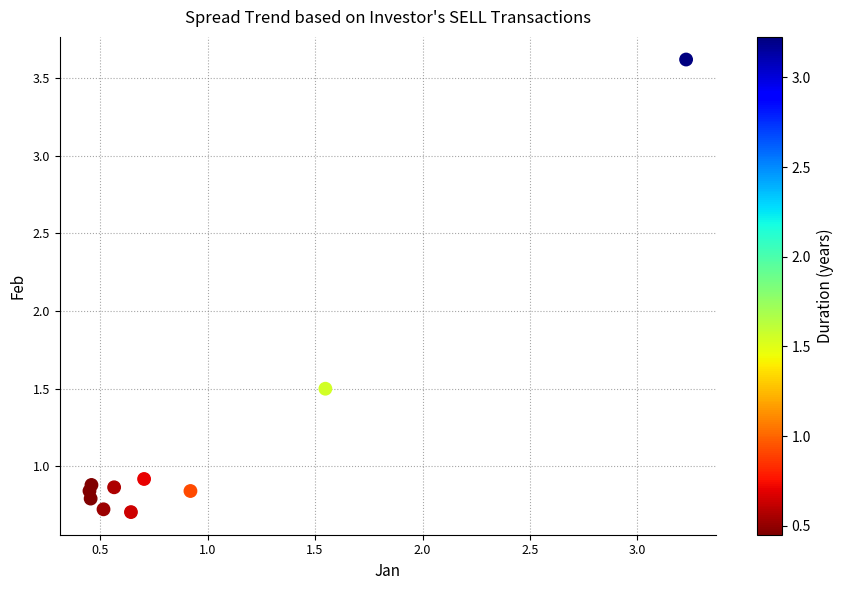

What Y value in the scatter plot is closest to 2?

1.5